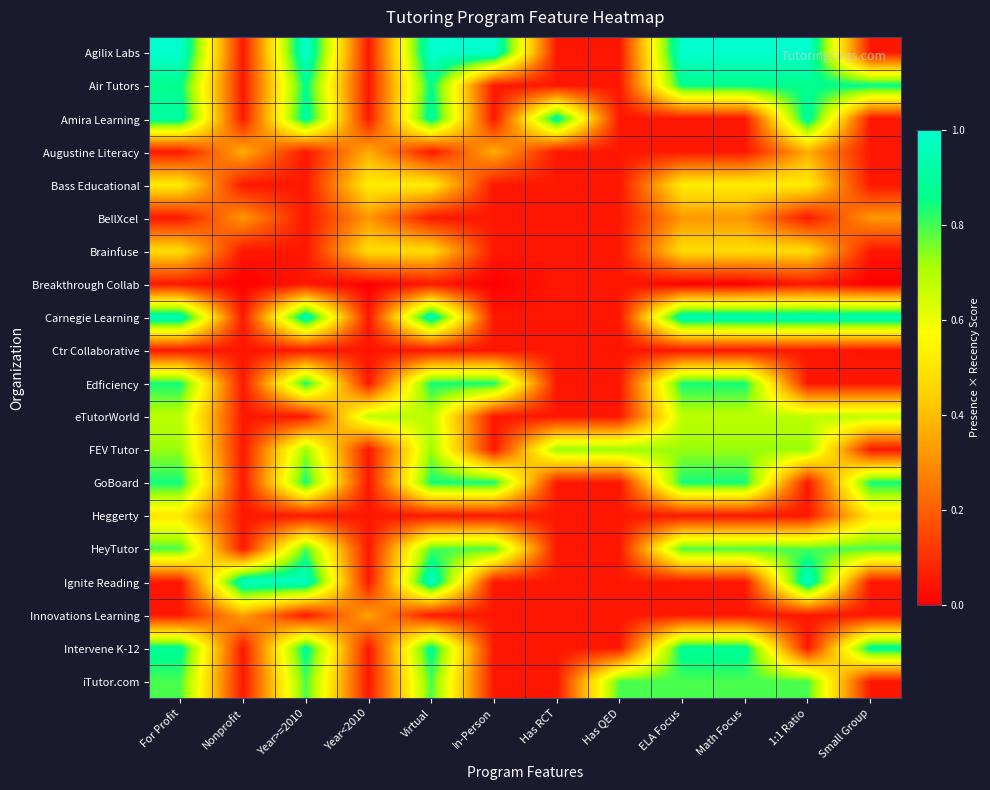

What is the total value across all series at ELA Focus?

10.0